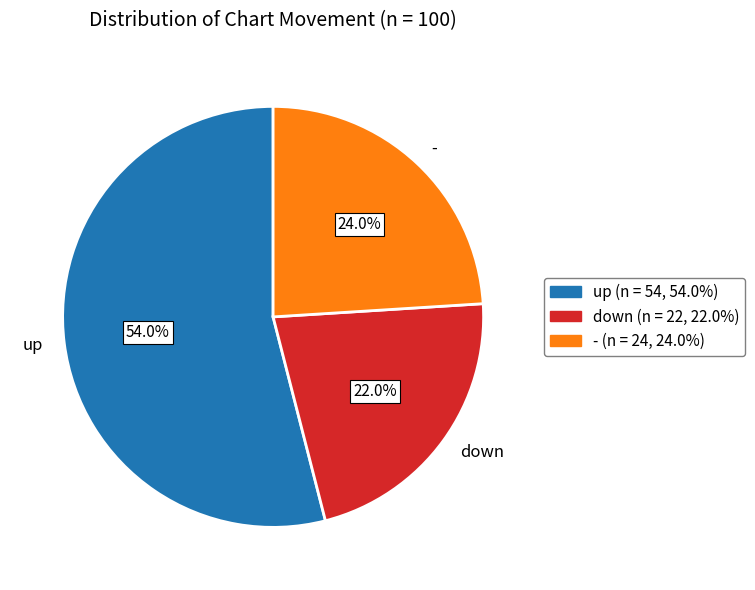

Which category has the smallest portion of the pie?

down